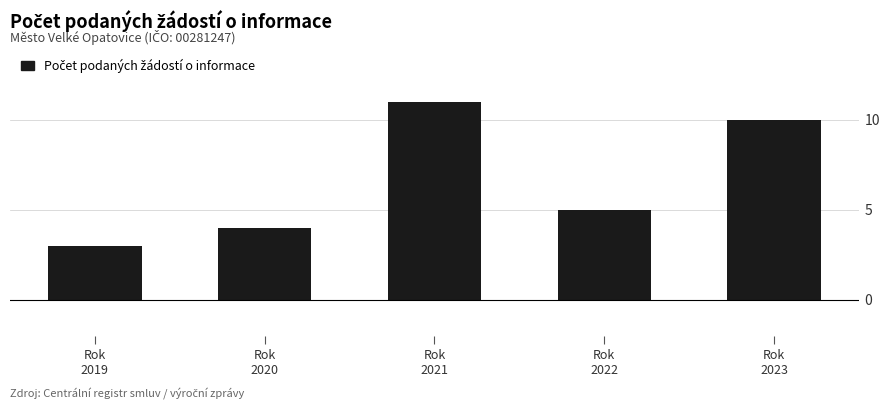

Reading right to left, list all the values displayed in this chart.

Rok
2023=10	Rok
2022=5	Rok
2021=11	Rok
2020=4	Rok
2019=3